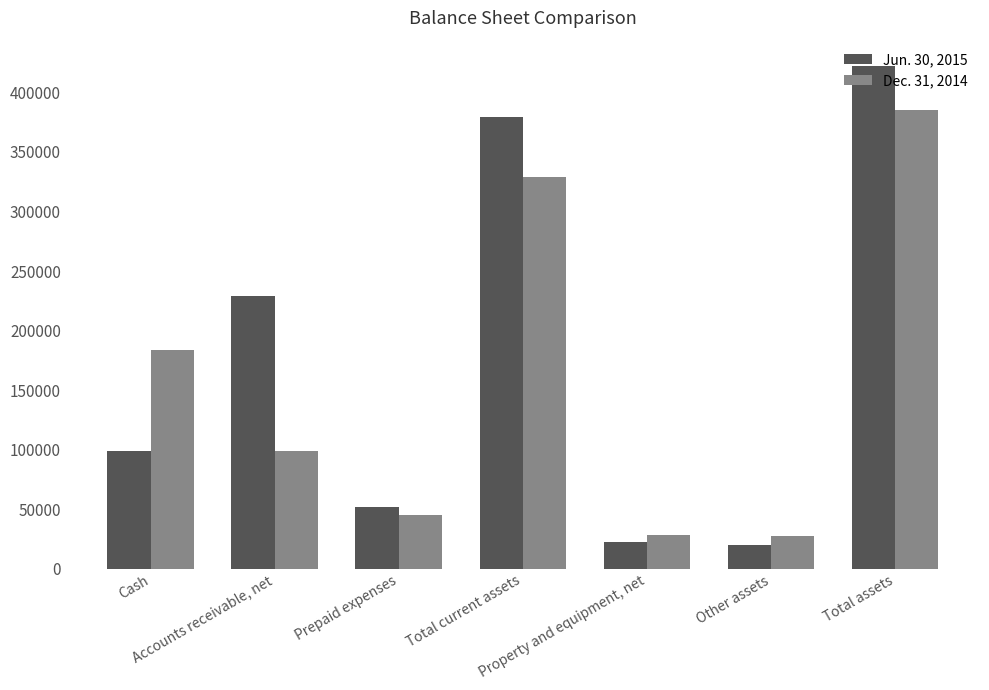

Which series has the widest spread of values?

Jun. 30, 2015